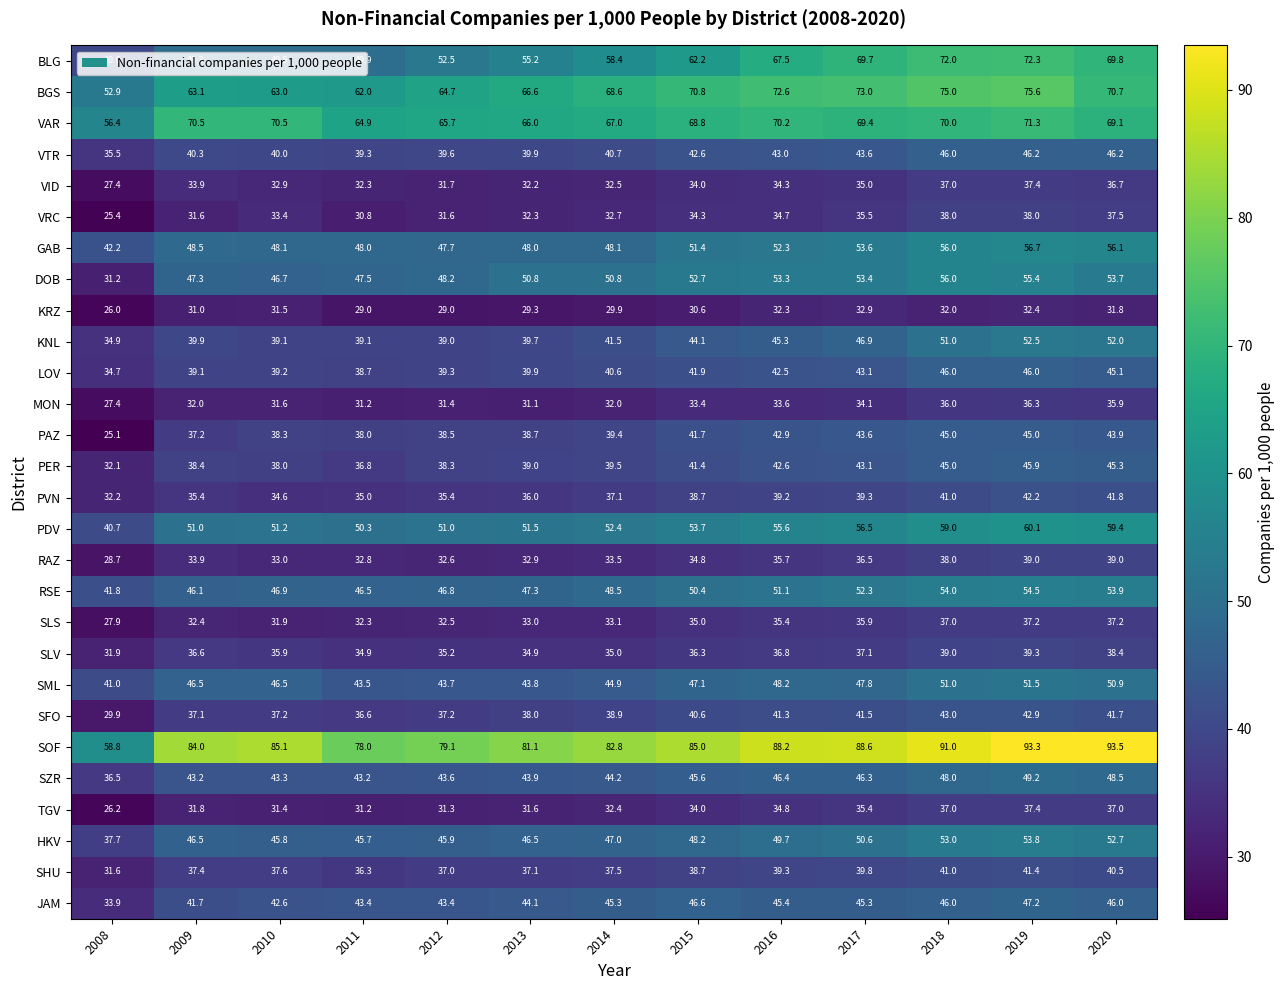

At which category is the sum across all series the highest?

2019